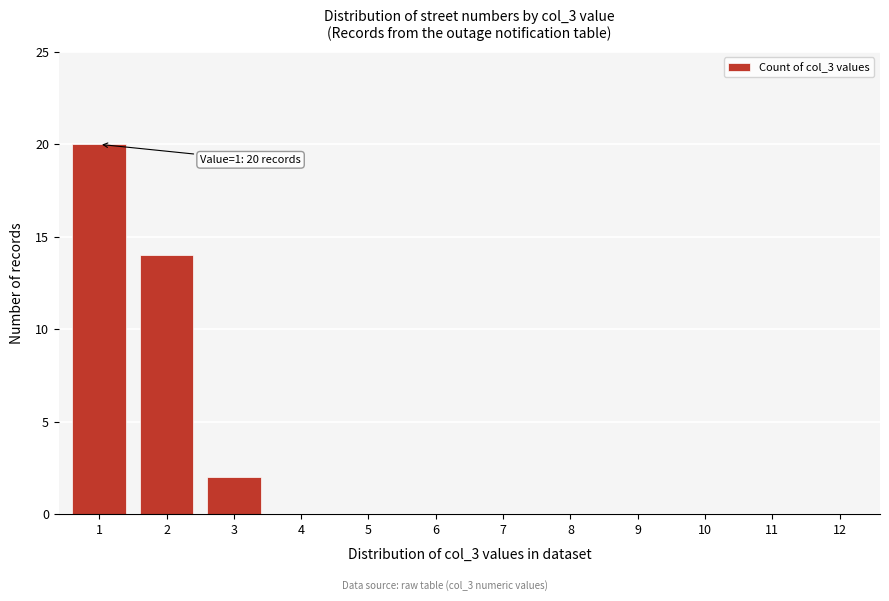

Reading right to left, extract all data points from this chart.

12=0	11=0	10=0	9=0	8=0	7=0	6=0	5=0	4=0	3=2	2=14	1=20